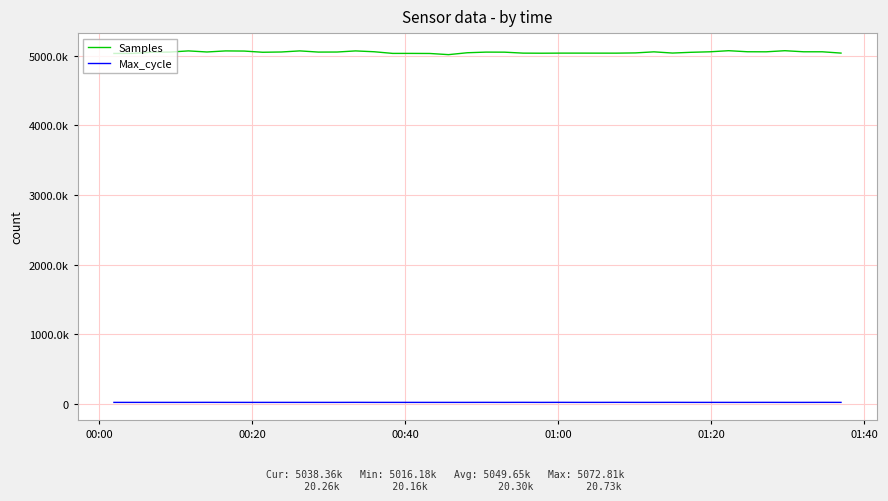

What is the difference between the second highest and second lowest values in the Samples series?

39907